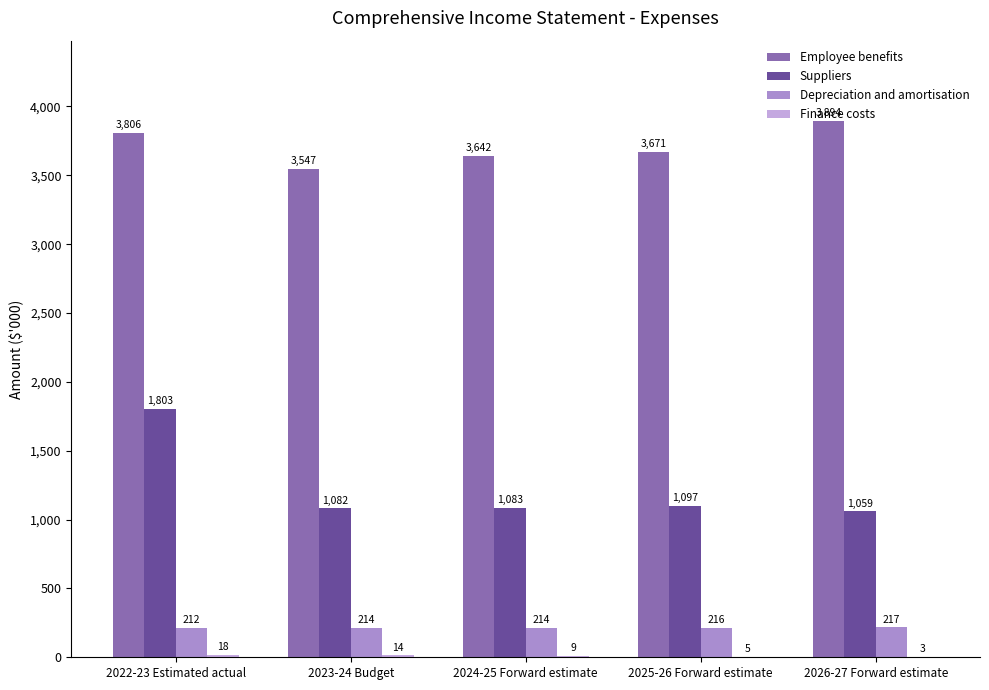

At which category is the sum across all series the highest?

2022-23 Estimated actual